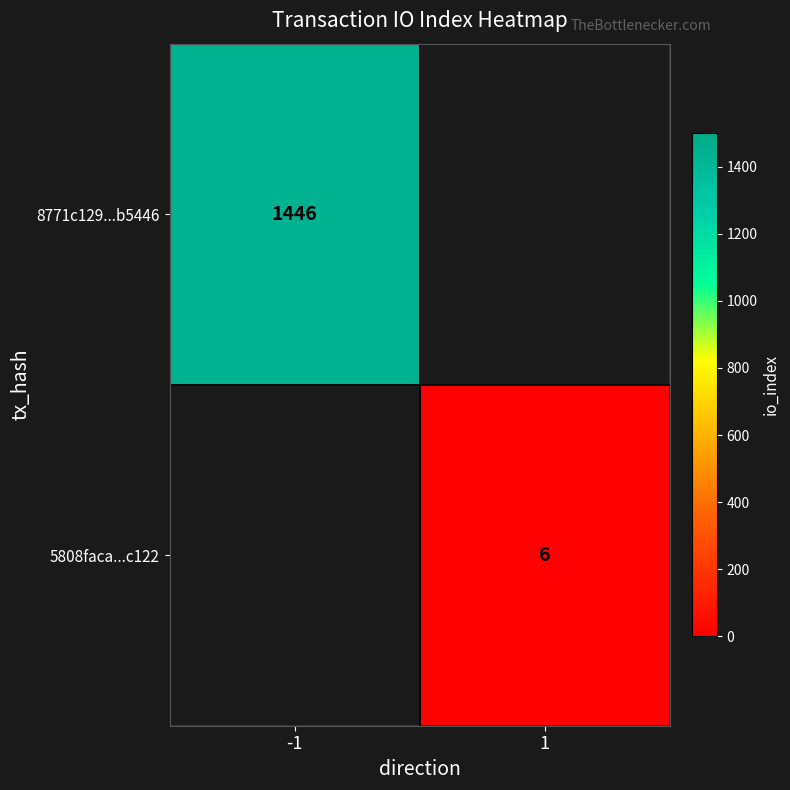

Is it true that 5808faca...c122 equals 6 at 1?

True